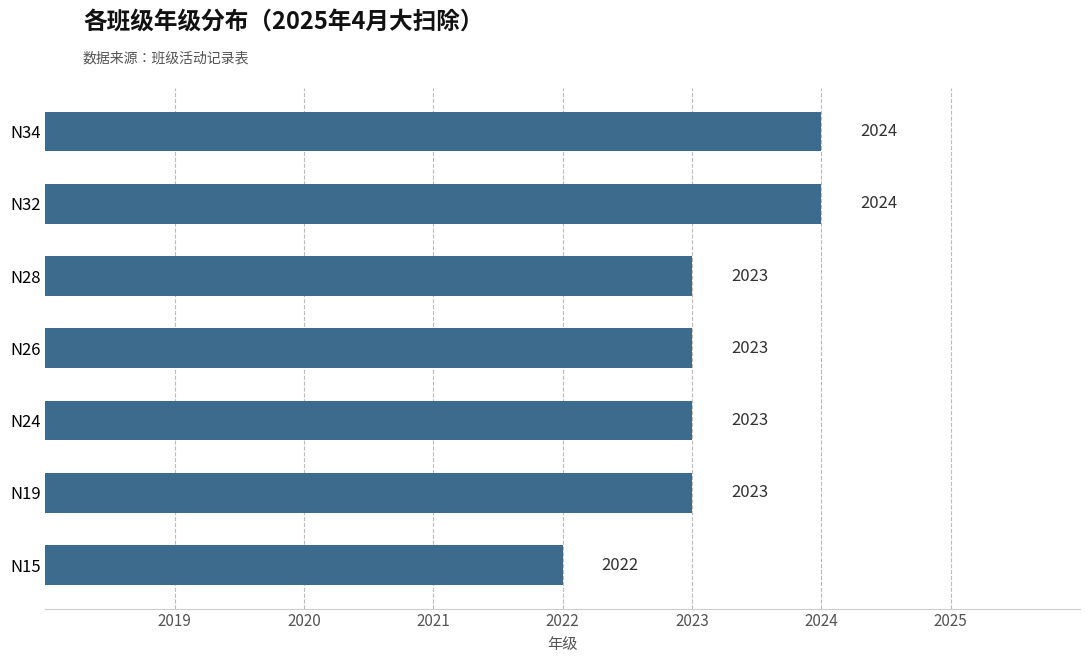

What is the maximum value shown in the chart?

2024